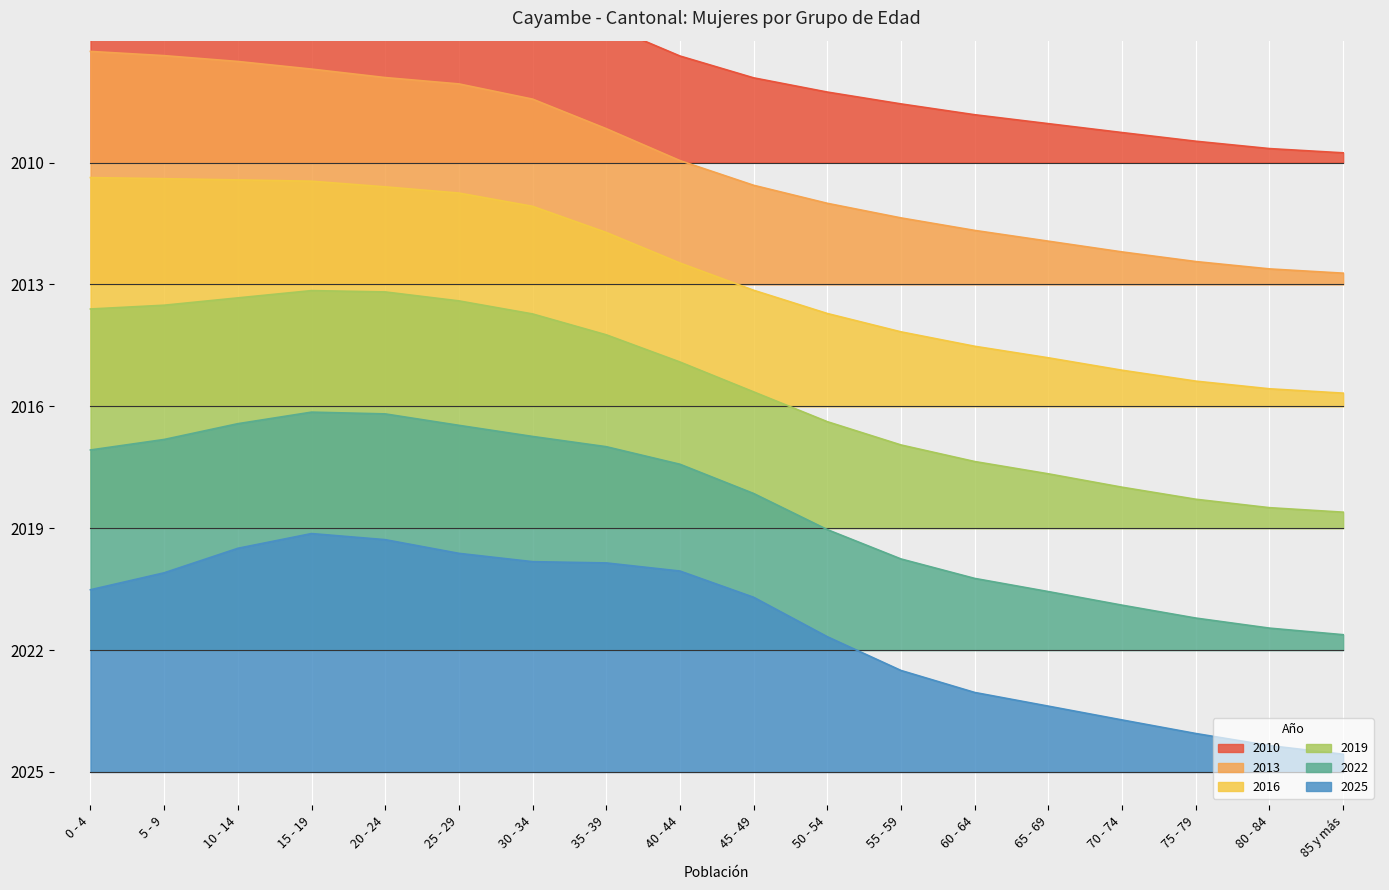

What is the value of the 2022 point at the 1st from the left?

2.9